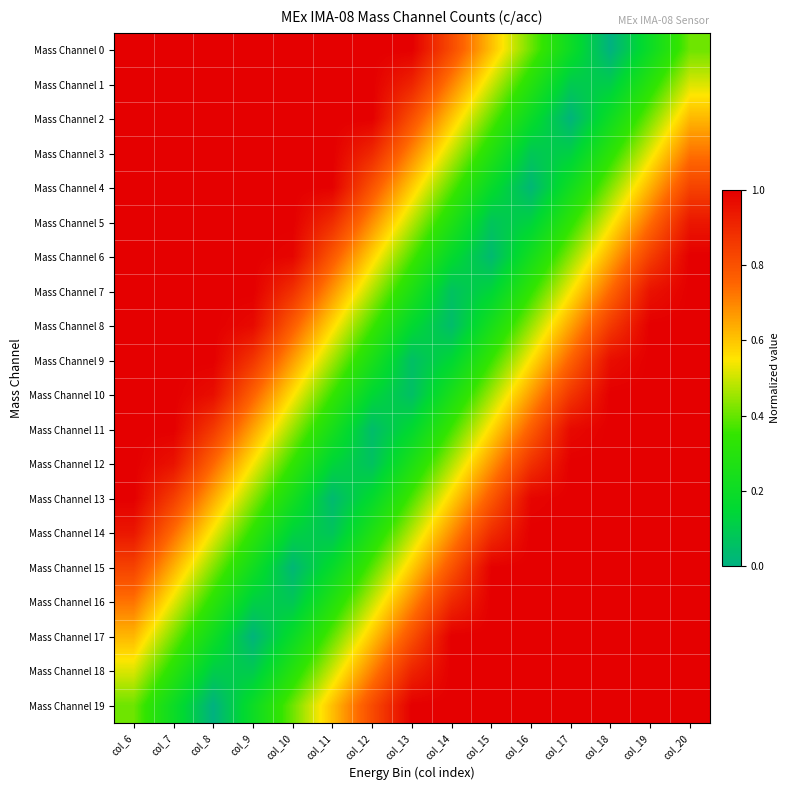

What is the difference between the highest and lowest values at col_11?

1.0